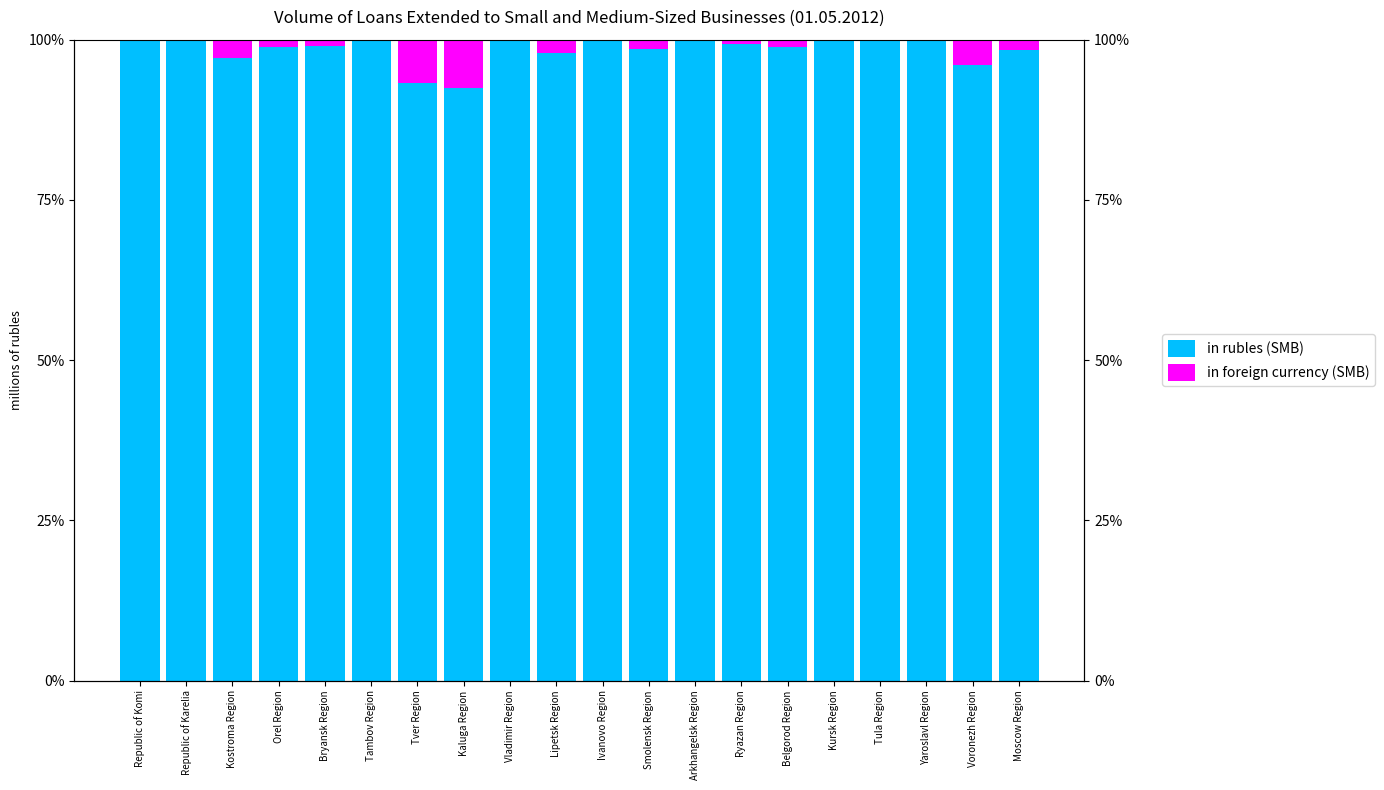

What is the difference between the maximum and minimum values in the in rubles (SMB) series?

7.6